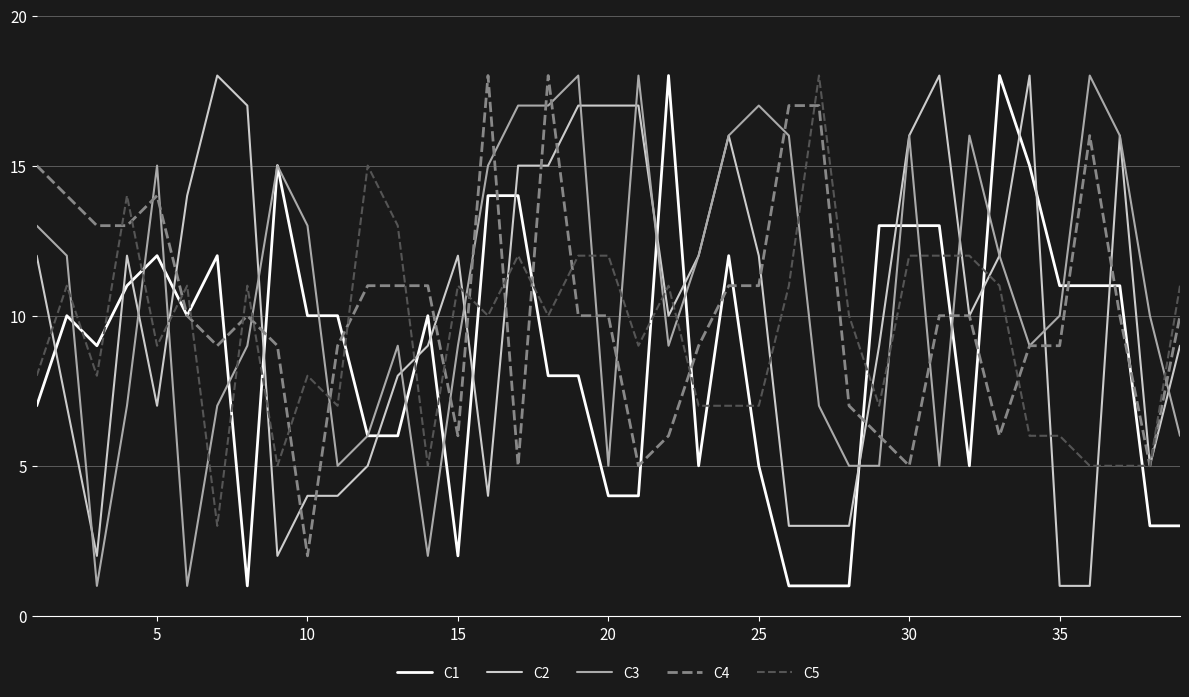

What is the greatest value displayed?

18